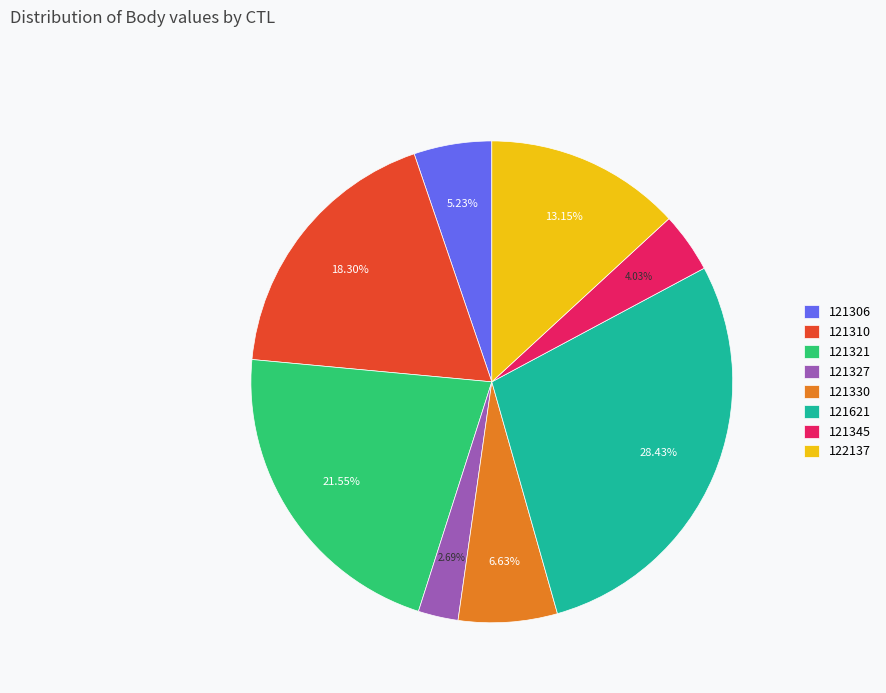

The 121321 slice represents 22% of the pie. True or false?

True